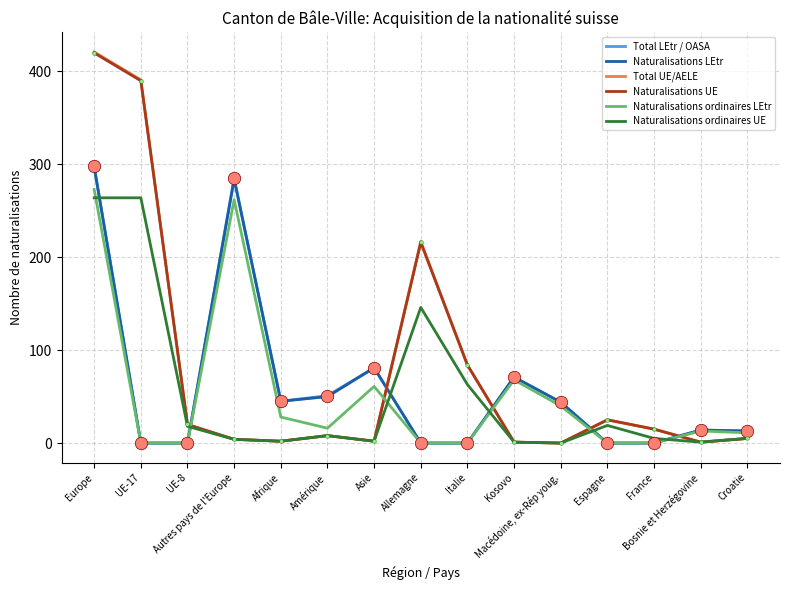

Is the value of Naturalisations UE at Europe greater than the value of Naturalisations ordinaires LEtr at Afrique?

Yes